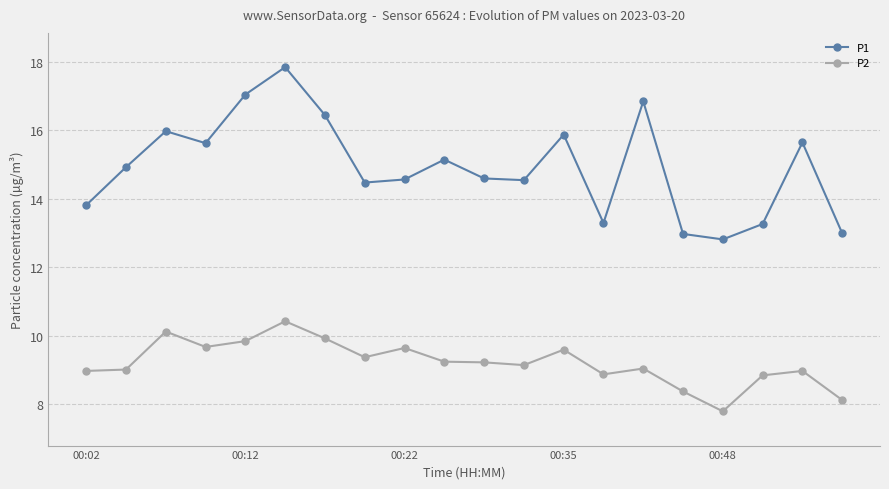

Rank the series by their maximum value, from highest to lowest.

P1, P2